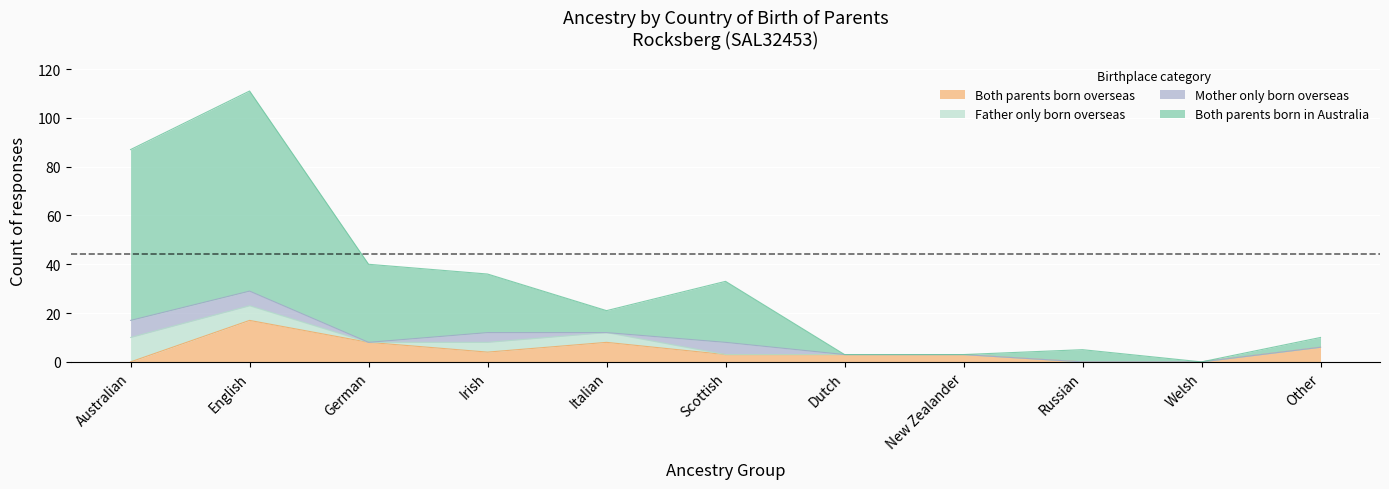

Which series has the largest range (max minus min)?

Both parents born in Australia